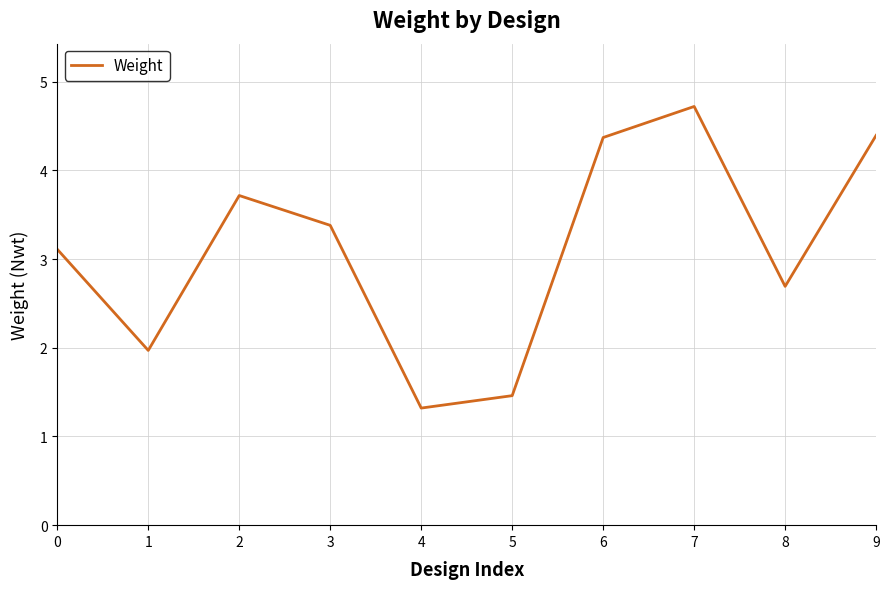

What is the change in value from 0 to 9?

+1.3